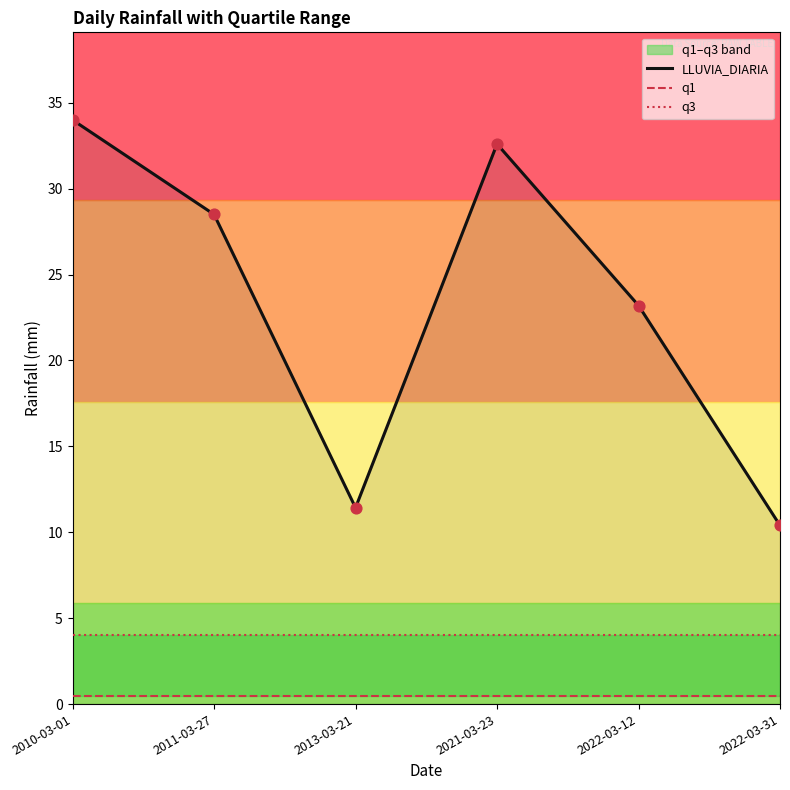

At which category is the sum across all series the highest?

2010-03-01